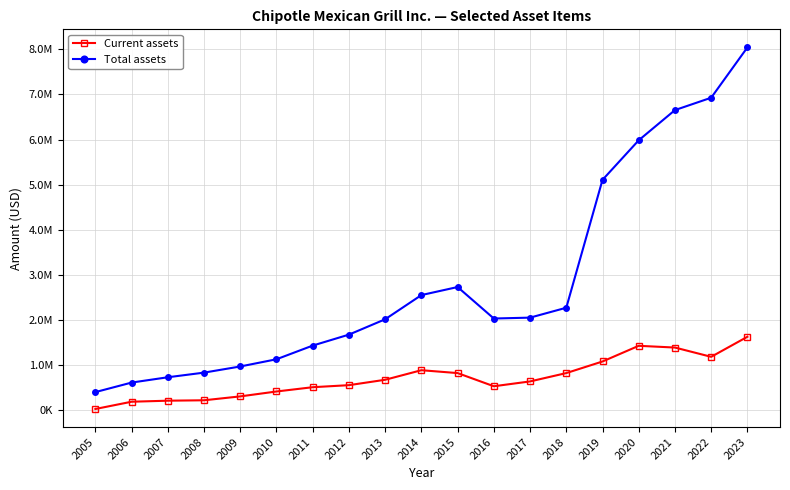

What is the spread (max minus min) of values at 2017?

1416157